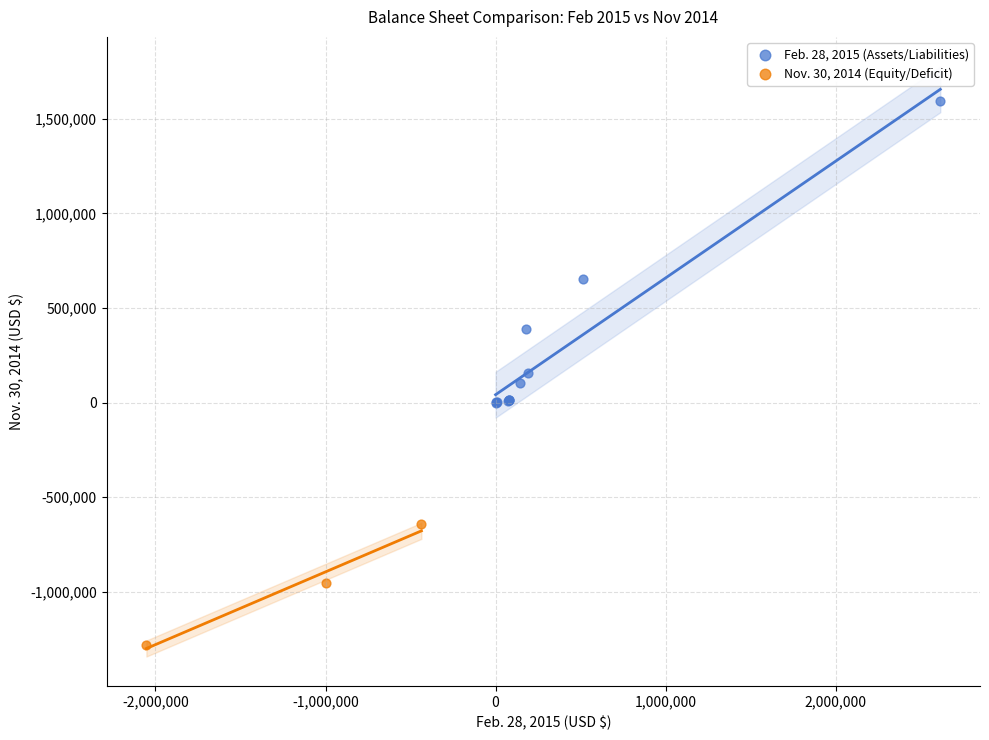

Which series reaches the maximum Y coordinate?

Feb. 28, 2015 (Assets/Liabilities)